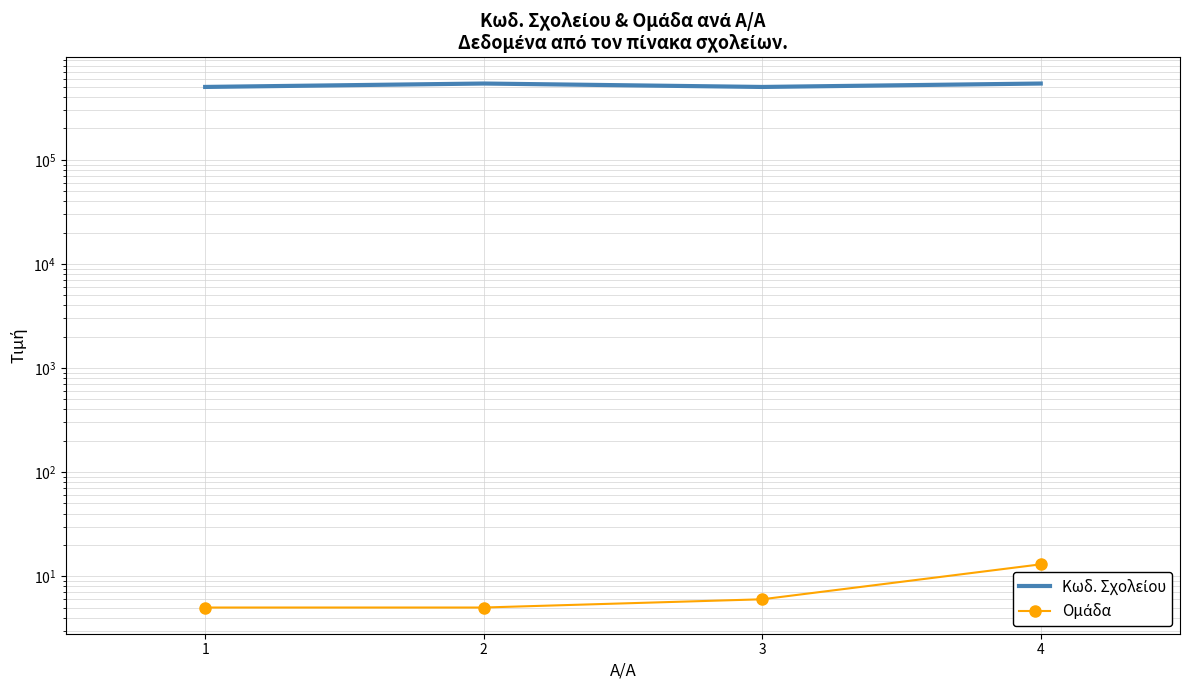

What is the total value across all series at 3?

501206